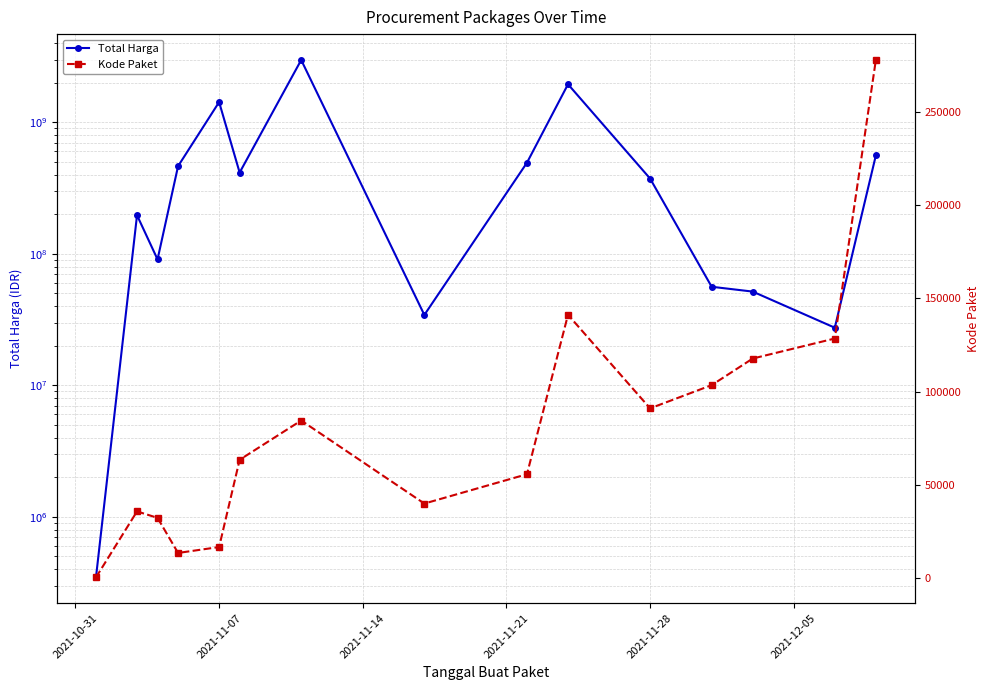

How many lines are shown in the chart?

2